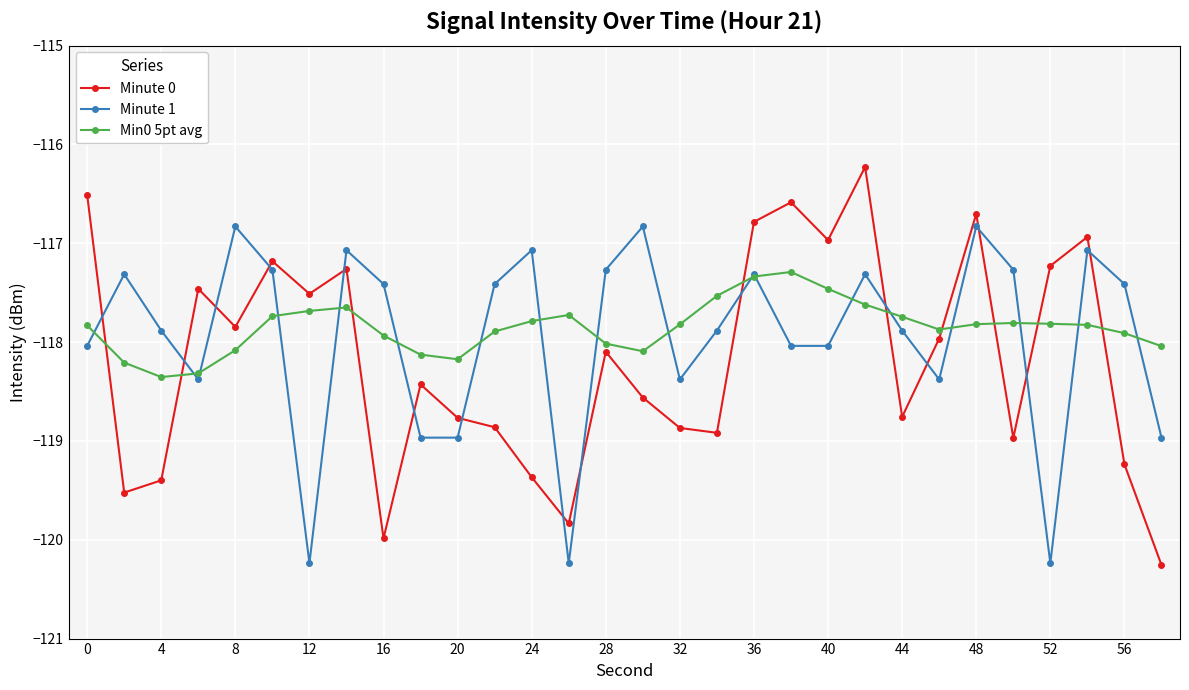

Which series has the widest spread of values?

Minute 0